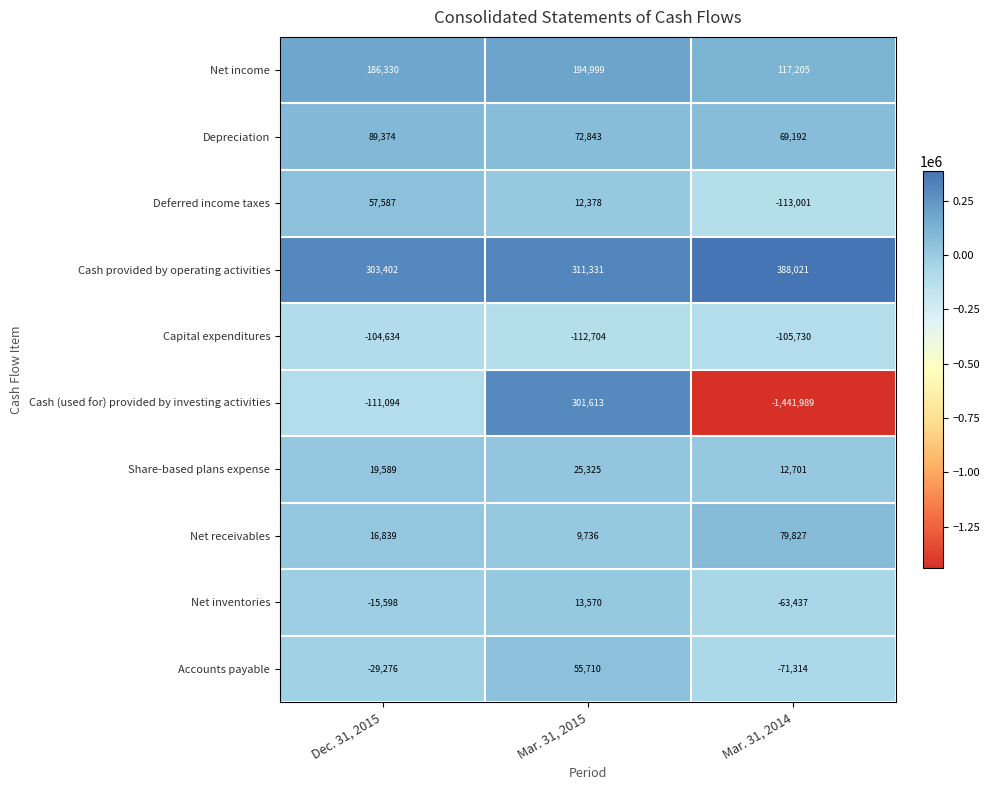

Rank the series by their maximum value, from highest to lowest.

Cash provided by operating activities, Cash (used for) provided by investing activities, Net income, Depreciation, Net receivables, Deferred income taxes, Accounts payable, Share-based plans expense, Net inventories, Capital expenditures